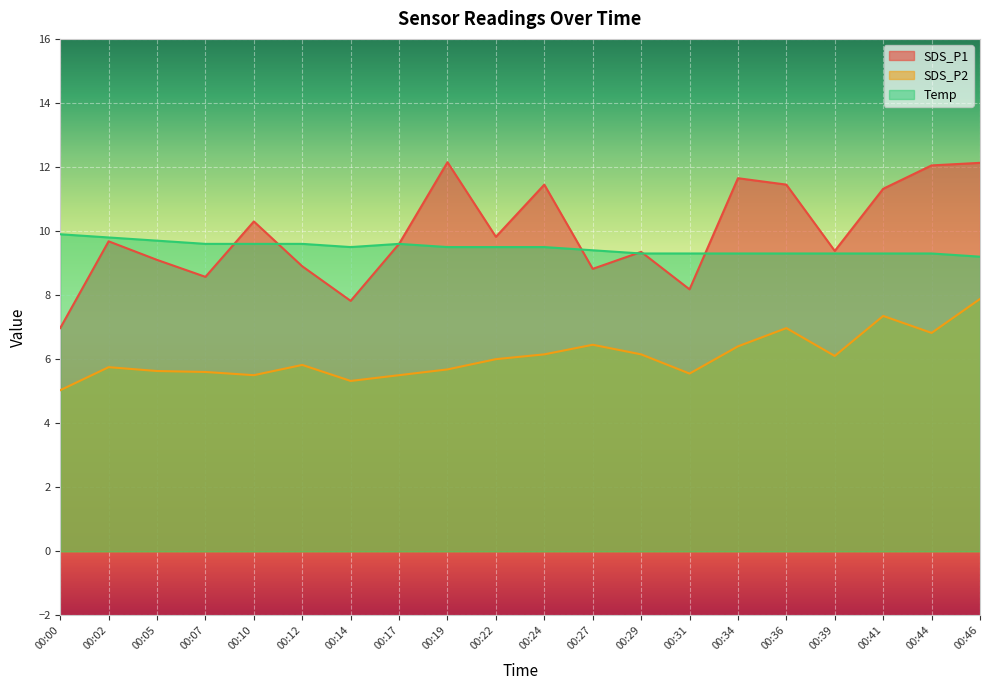

How many lines are shown in the chart?

3